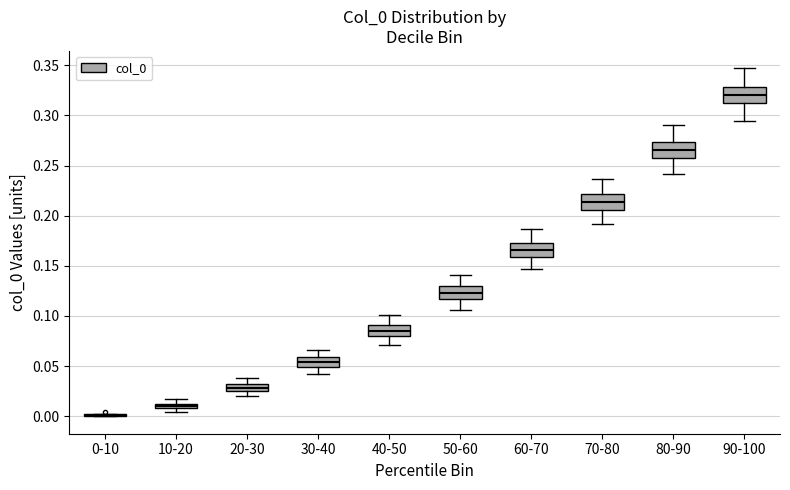

Where does the median line of the box for 80-90 sit on the y-axis? The values are not printed on the chart, so give them approximately, as read against the axis.

0.265